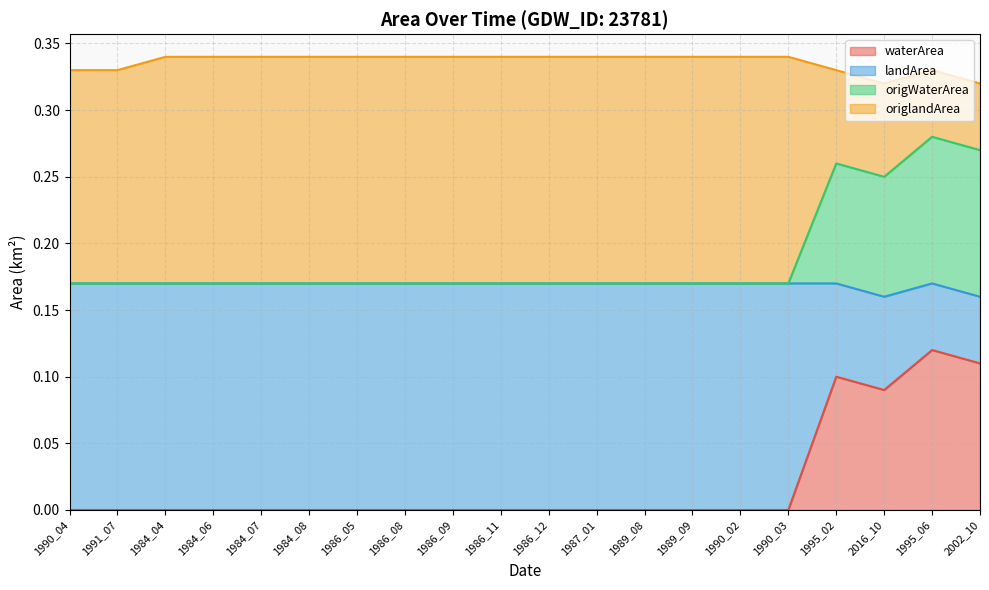

Which series has the largest total across all categories?

landArea